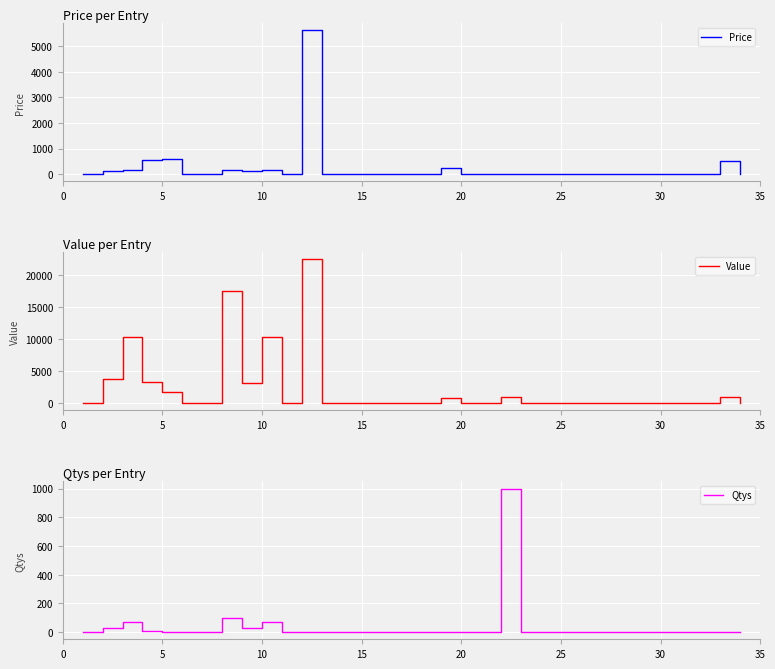

What is the highest value of the Value series?

22500